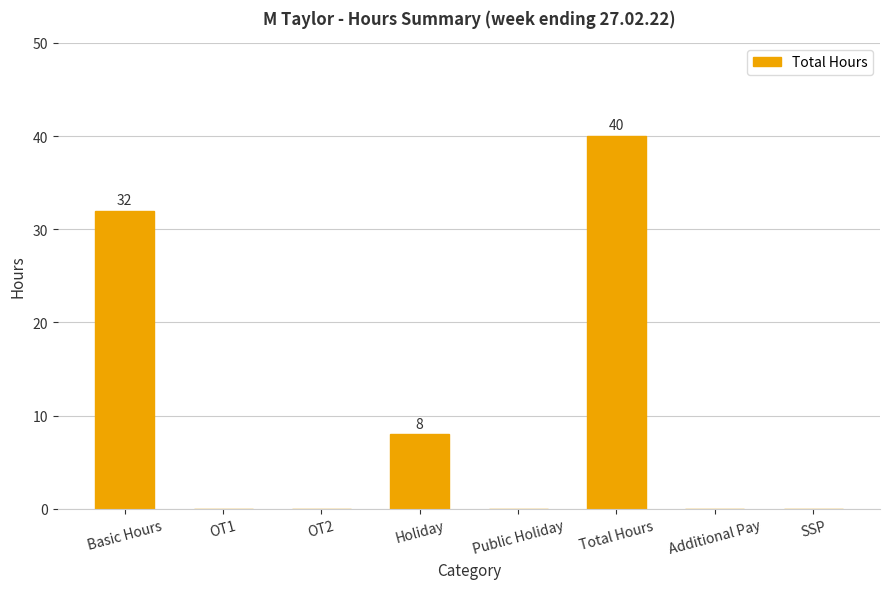

How many data points does each series have?

8